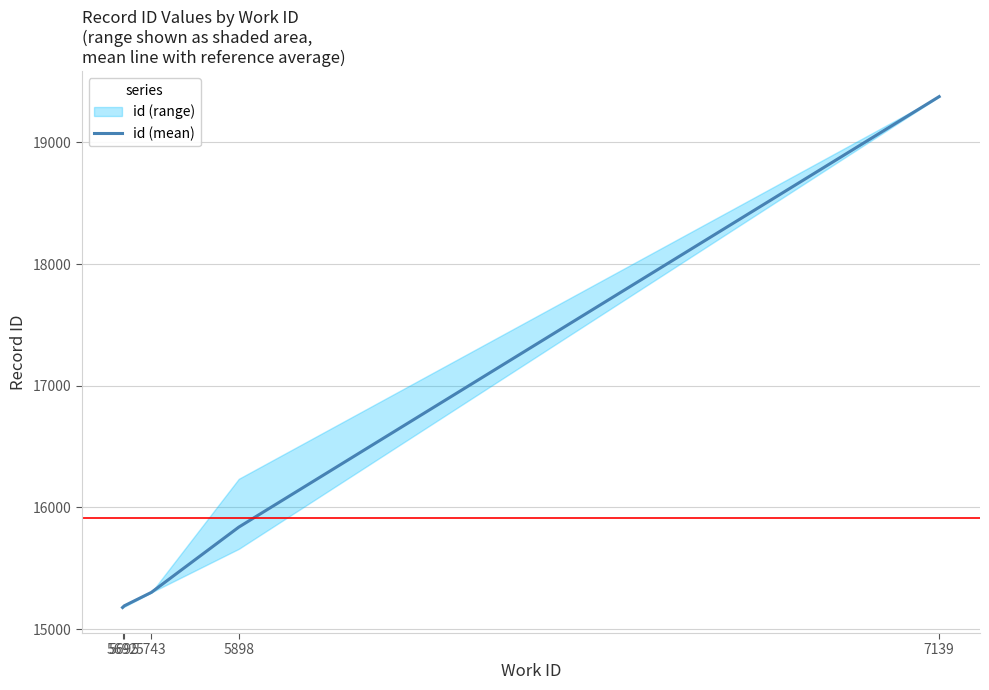

What is the change in value from 5692 to 7139?

+4200.0